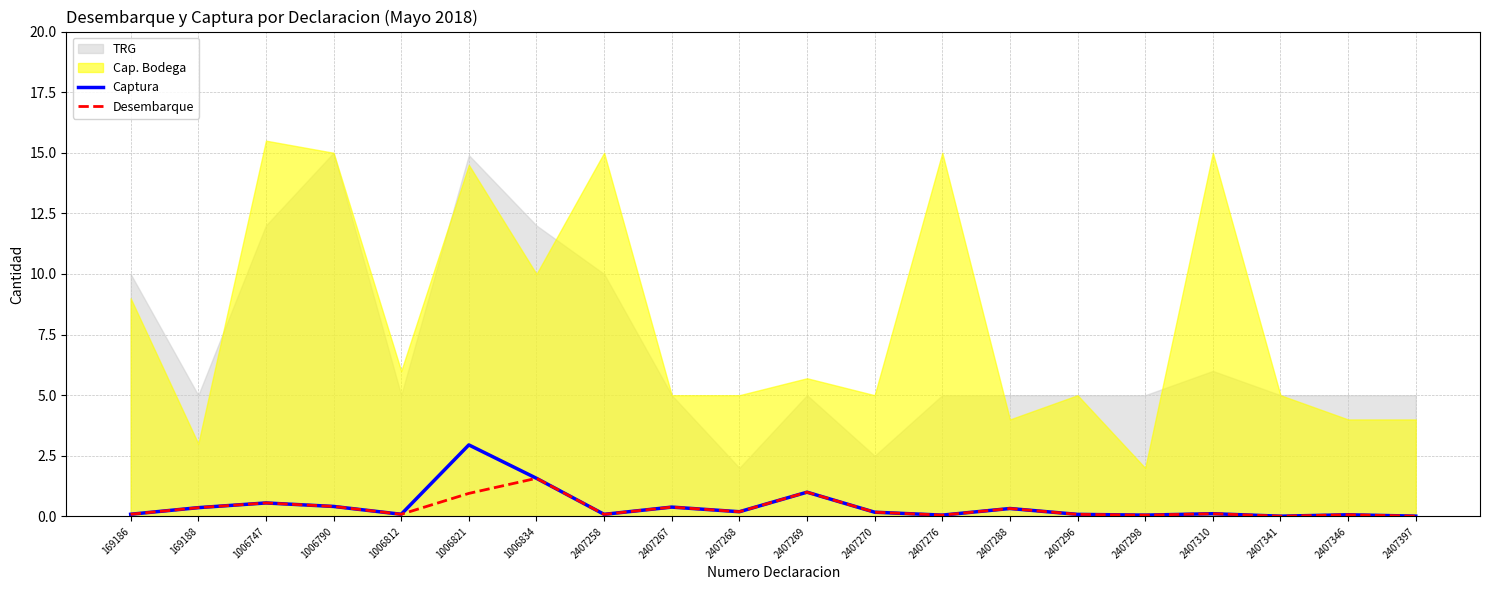

True or false: Desembarque has a value of 0.9 at 1006821.

True